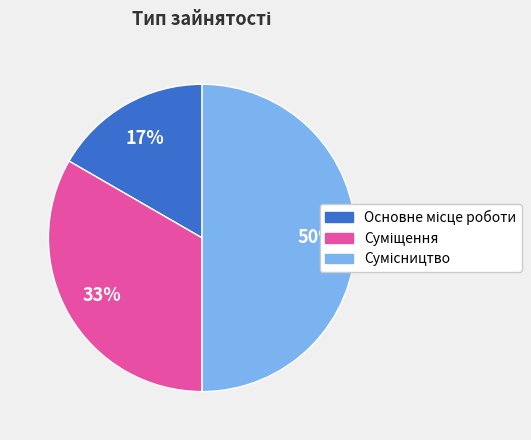

To the nearest percent, what is the difference between the largest and smallest slice percentages?

33%